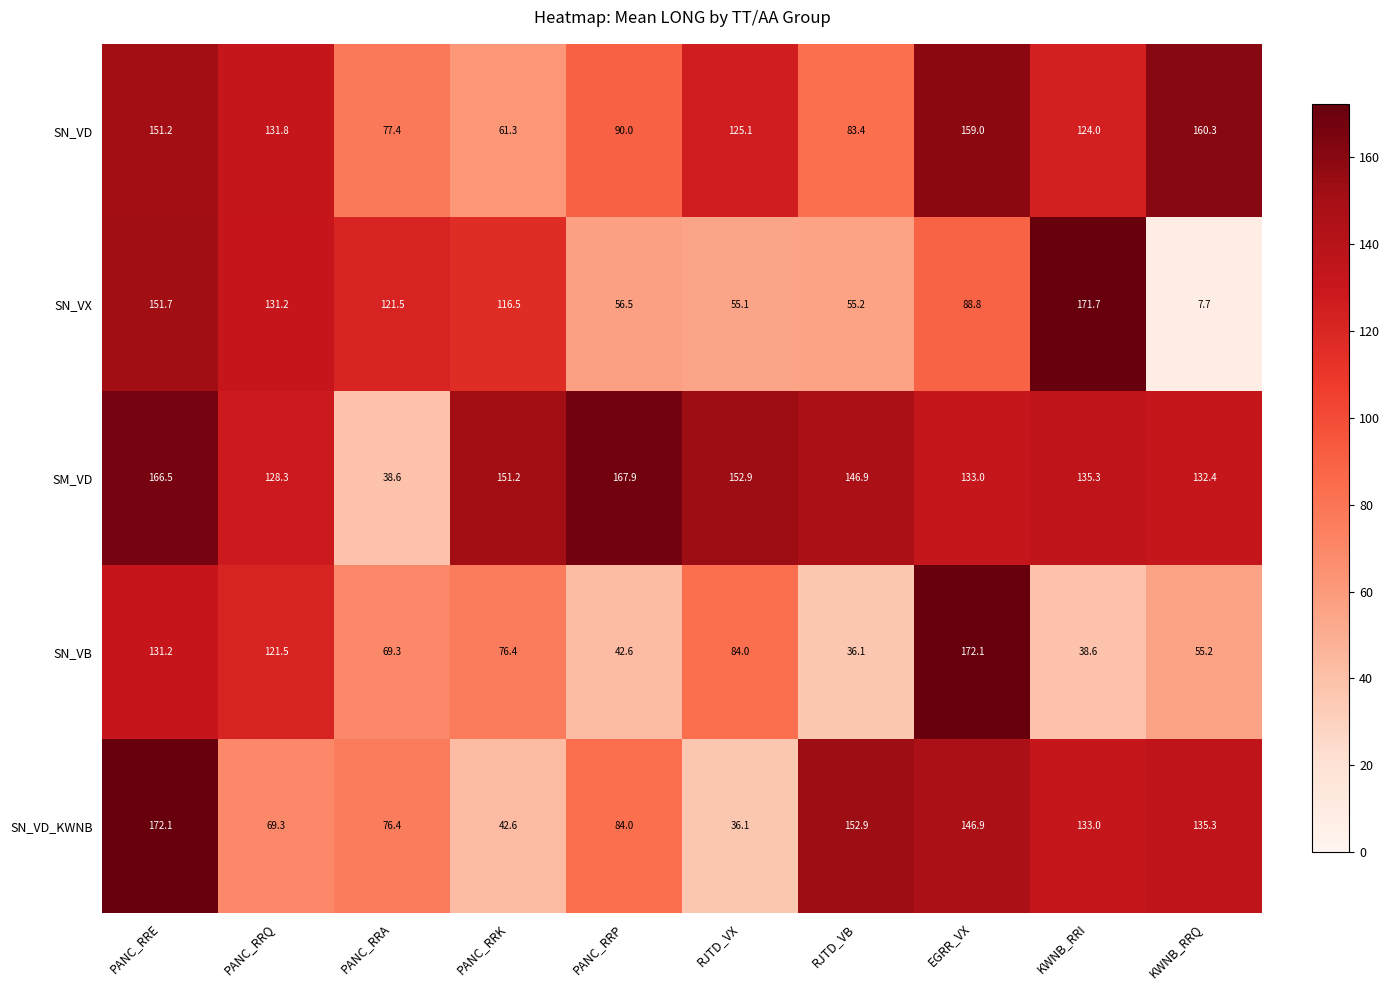

Which category has the lowest value across all series?

KWNB_RRQ